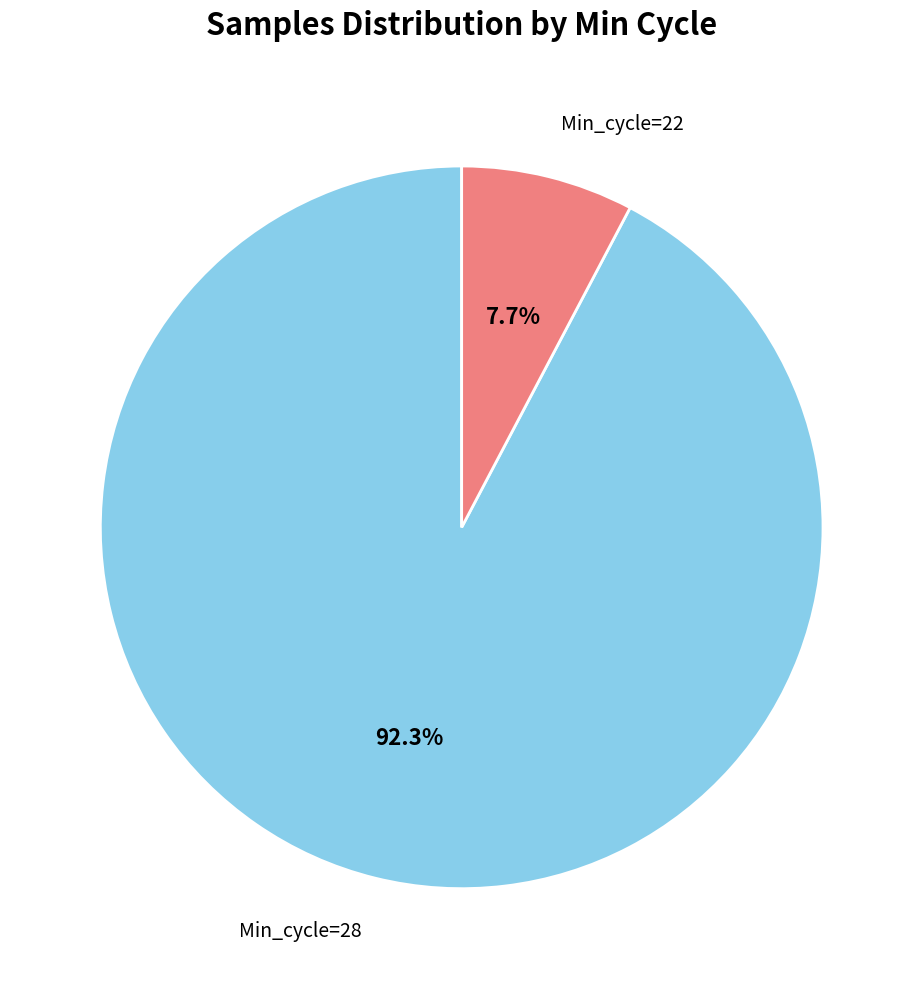

Is there a majority slice in this chart?

Yes